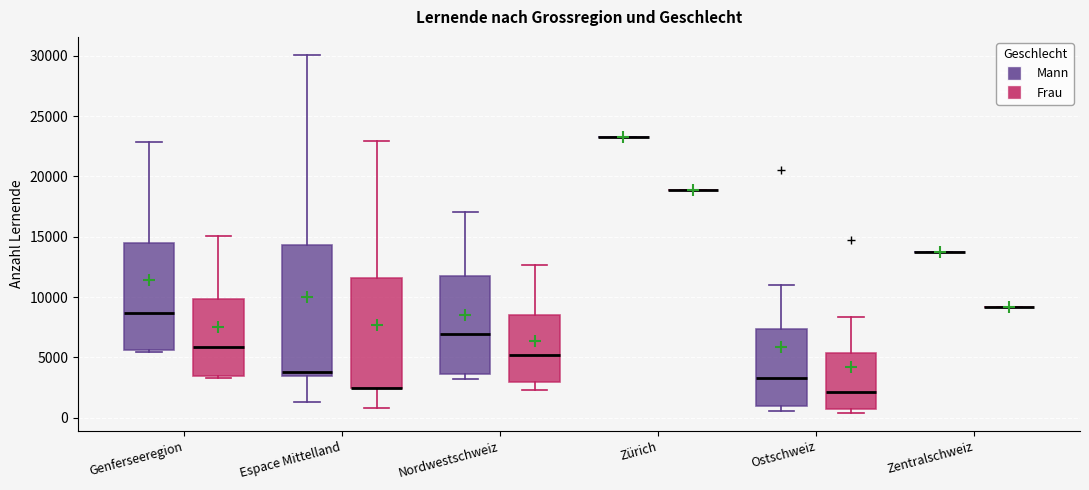

Which box is the tallest, from its lower edge to its upper edge?

Espace Mittelland (Mann)